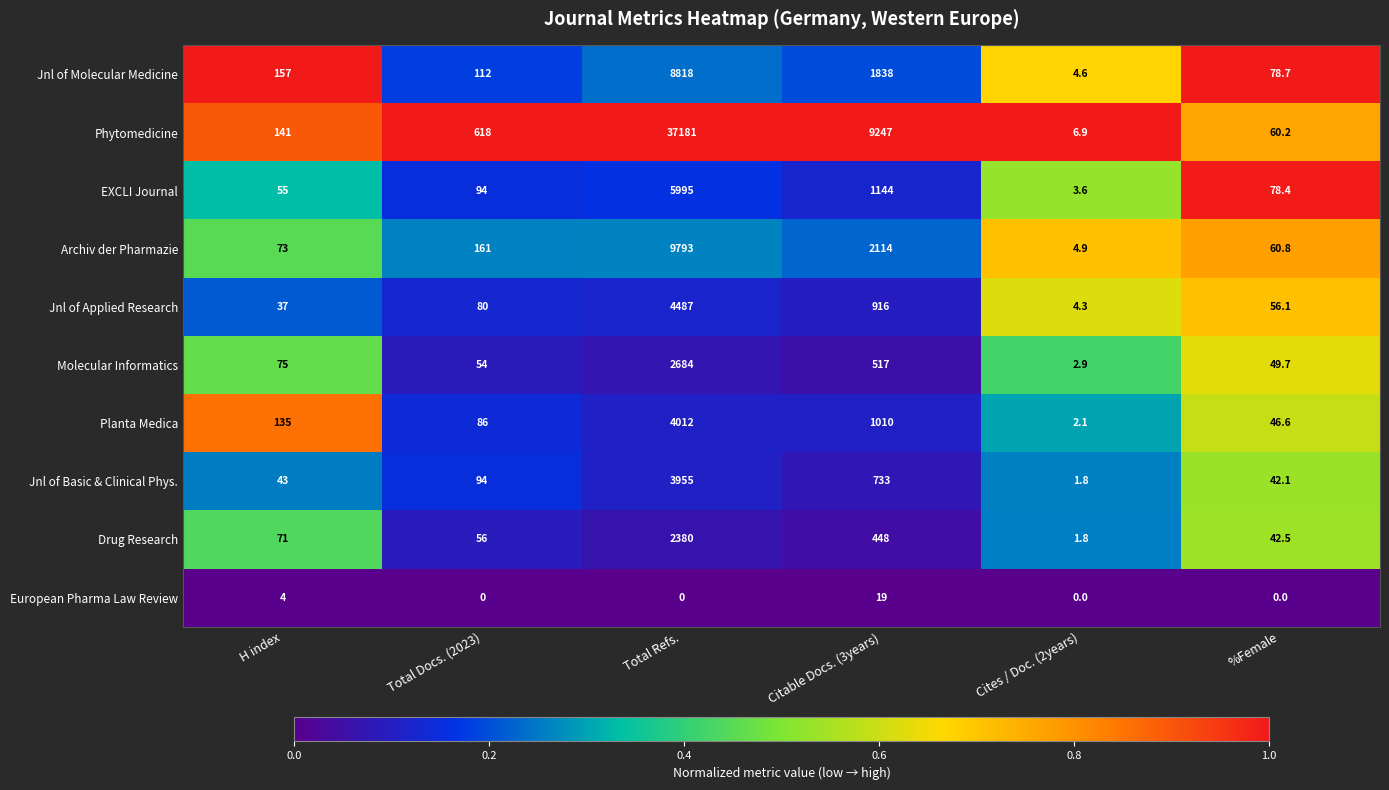

Read the Planta Medica value at Total Refs..

4012.0